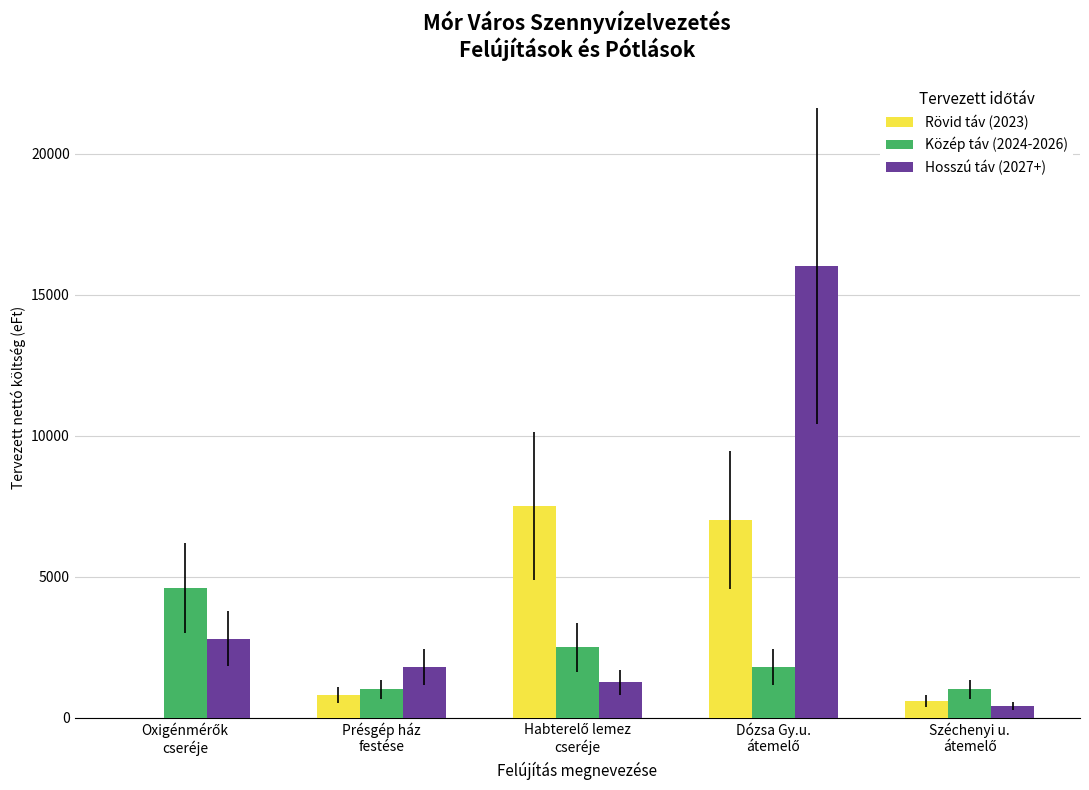

Which series has the largest total across all categories?

Hosszú táv (2027+)